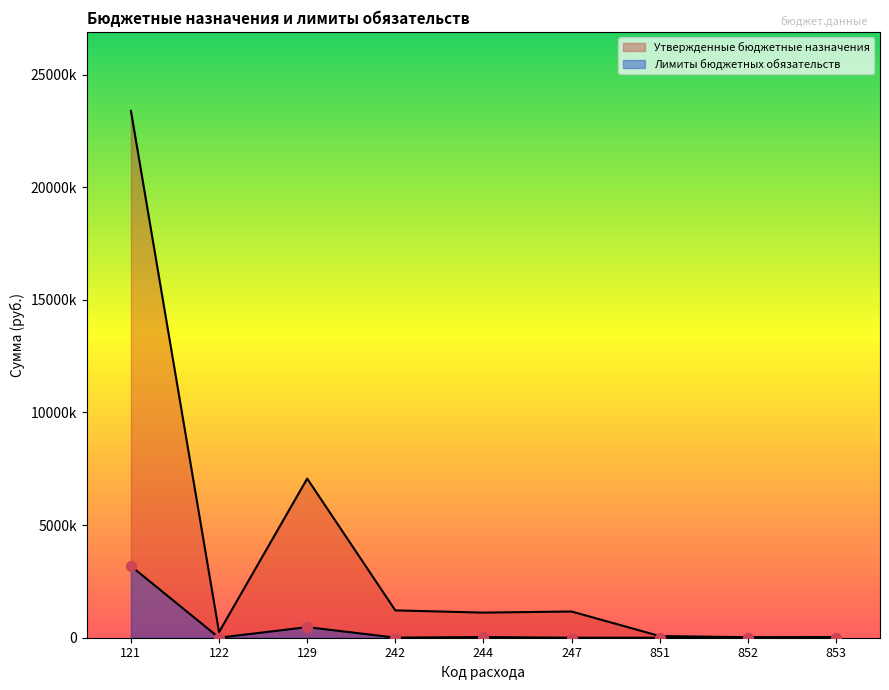

Which series has the largest Y range (max minus min)?

Утвержденные бюджетные назначения